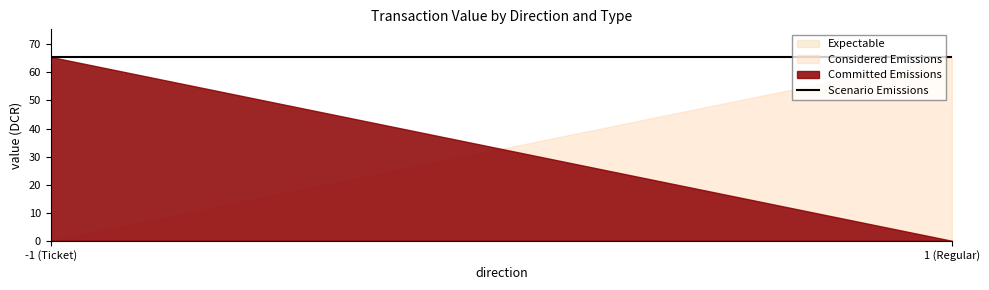

True or false: Committed Emissions and Expectable cross at least once.

False